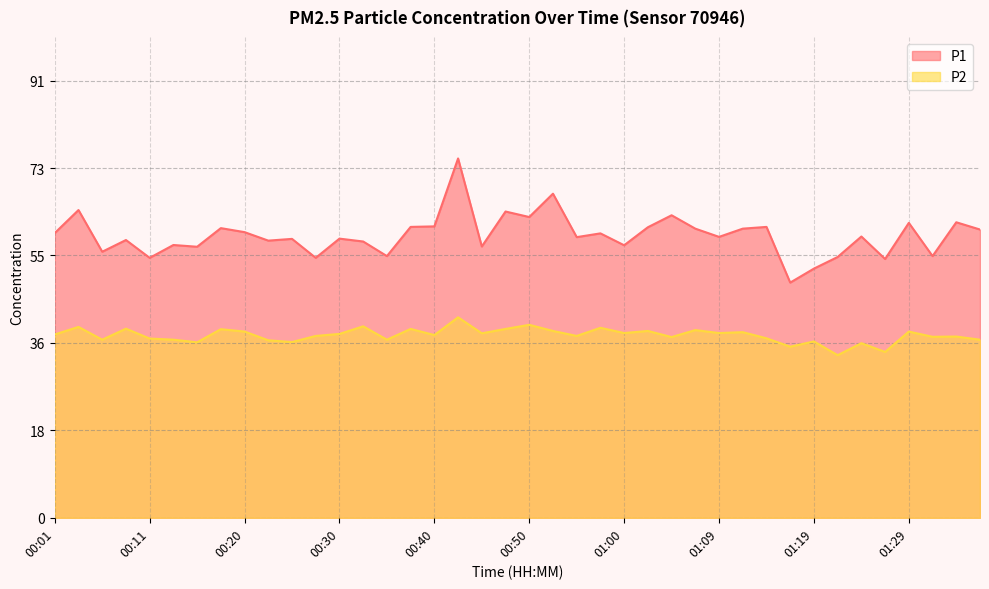

What is the label of the 21st point from the right?

00:47